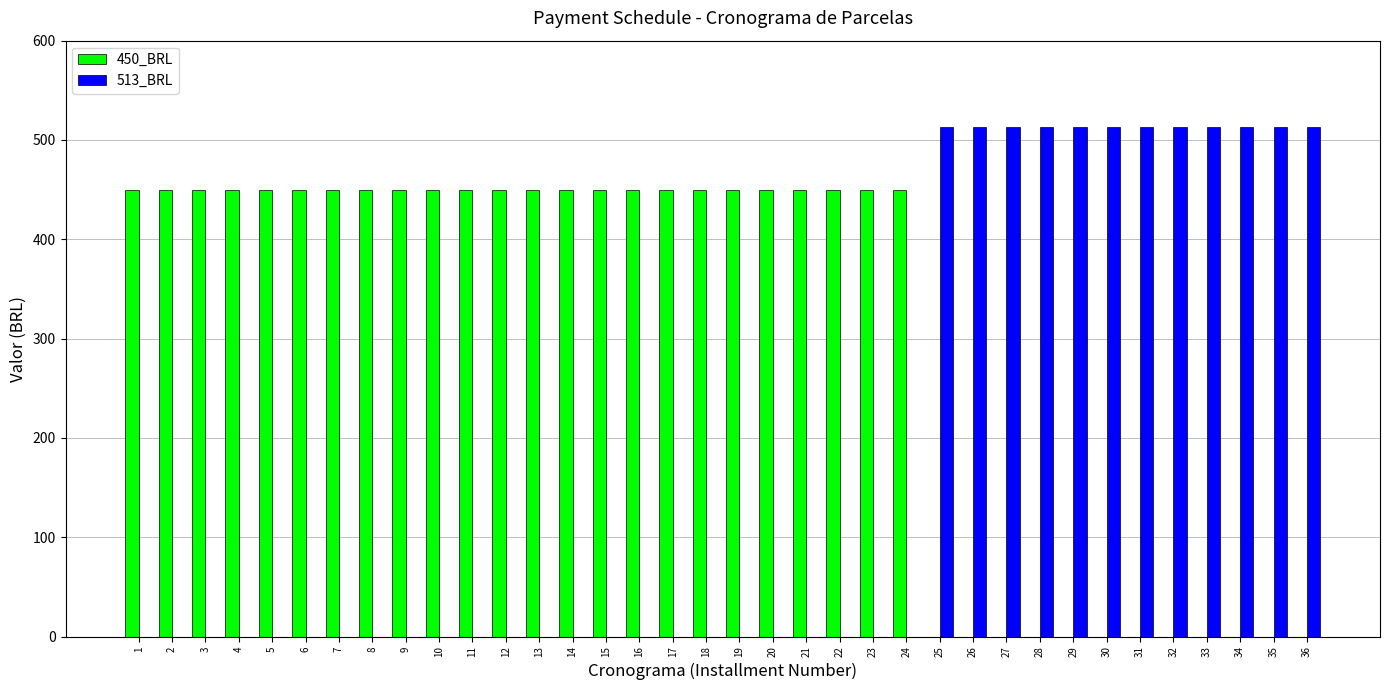

The value of 513_BRL at 4 is 0.0. True or false?

True